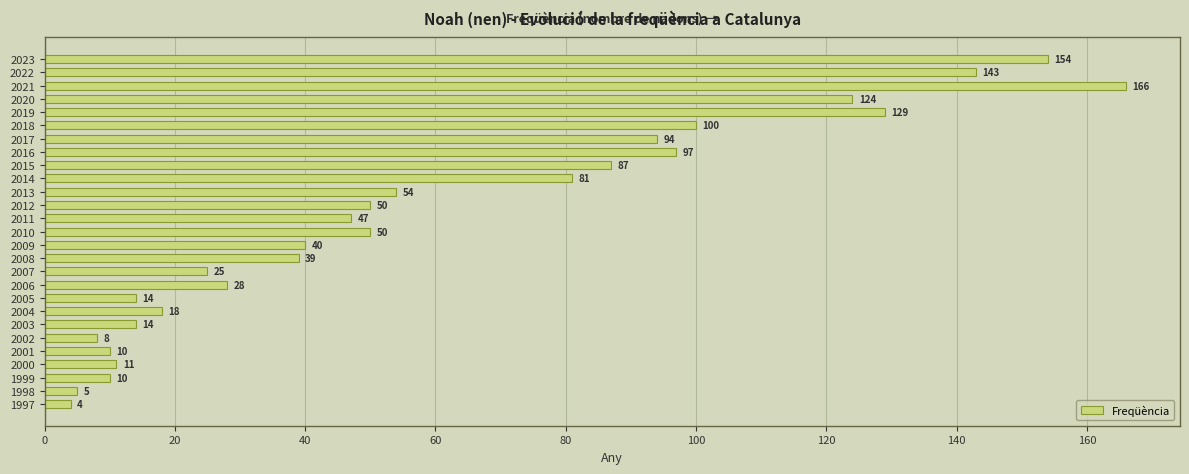

Which category has the highest value across all series?

2021